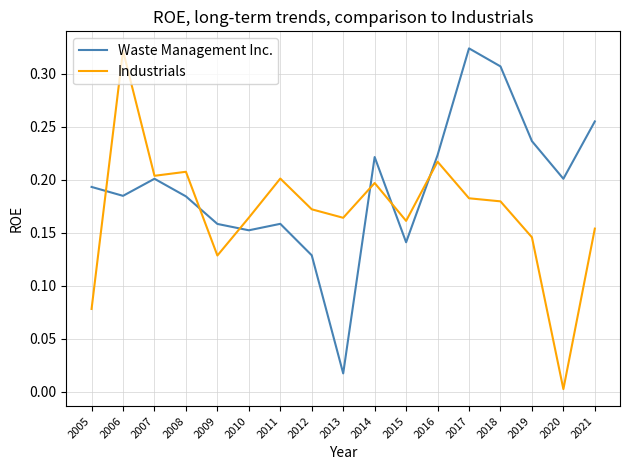

Which category has the lowest value in the Waste Management Inc. series?

2013